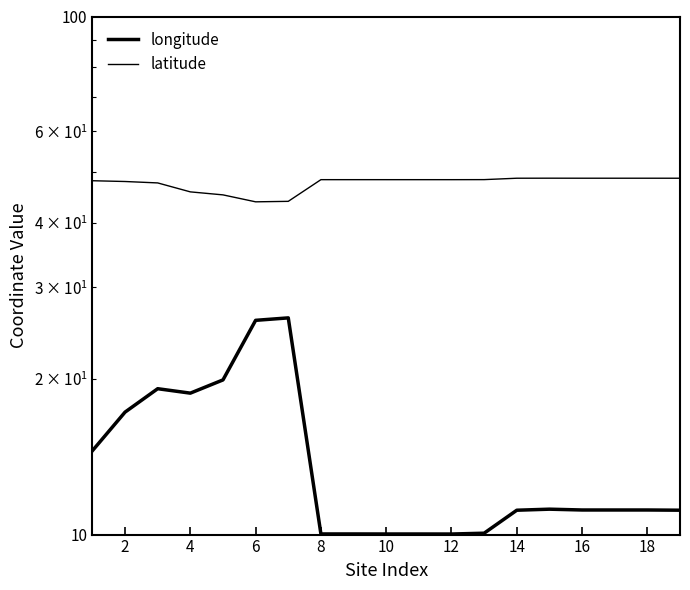

What is the minimum value for longitude?

10.0